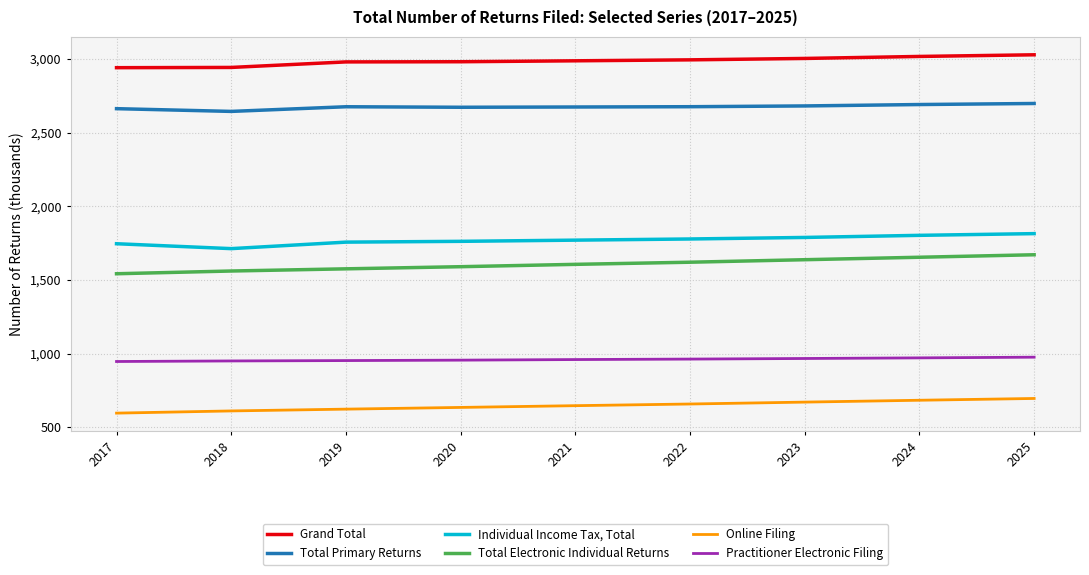

What is the spread (max minus min) of values at 2021?

2340.5